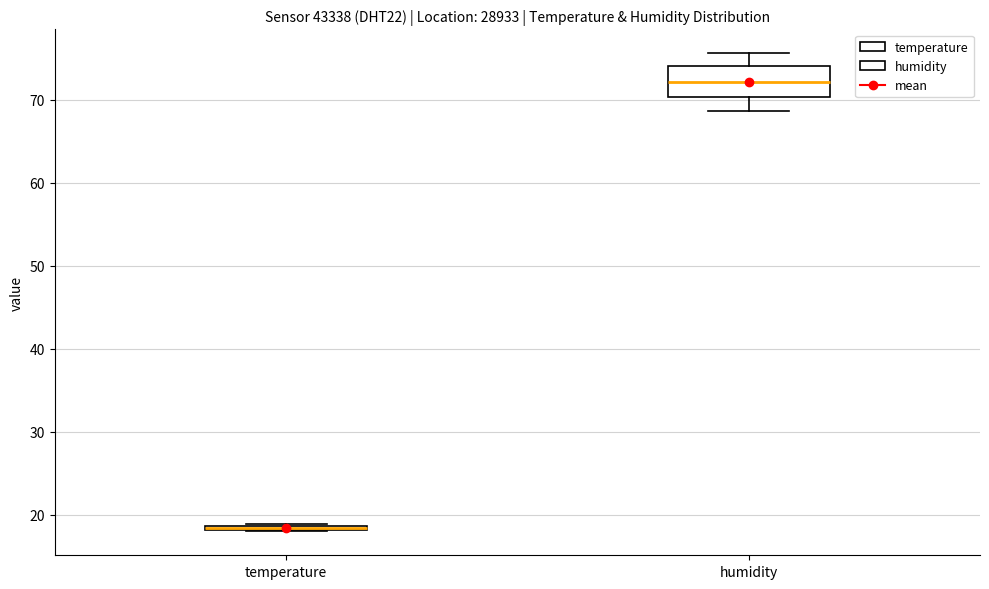

Where is the lower edge of the box for temperature on the y-axis? The values are not printed on the chart, so give them approximately, as read against the axis.

18